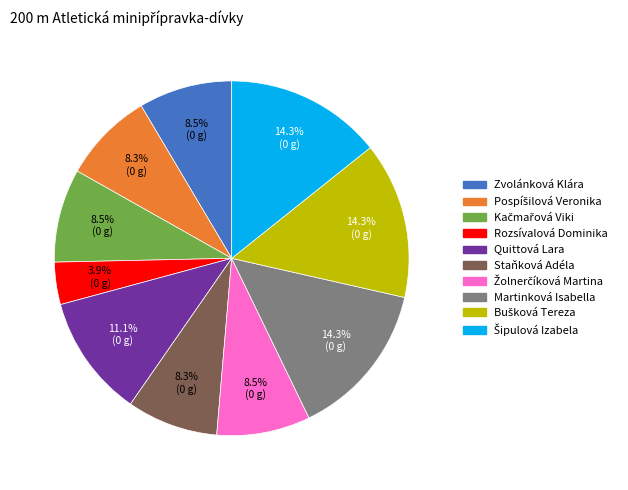

To the nearest percent, what percentage of the pie is Rozsívalová Dominika?

4%